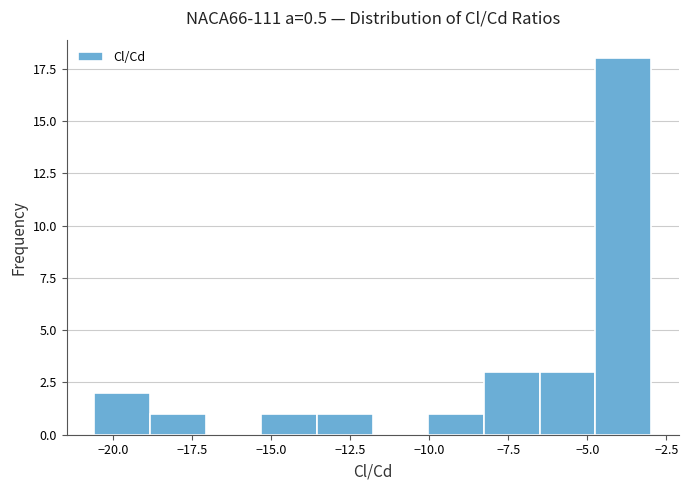

Read against the x-axis, roughly where is the centre of the tallest bar?

-4.0